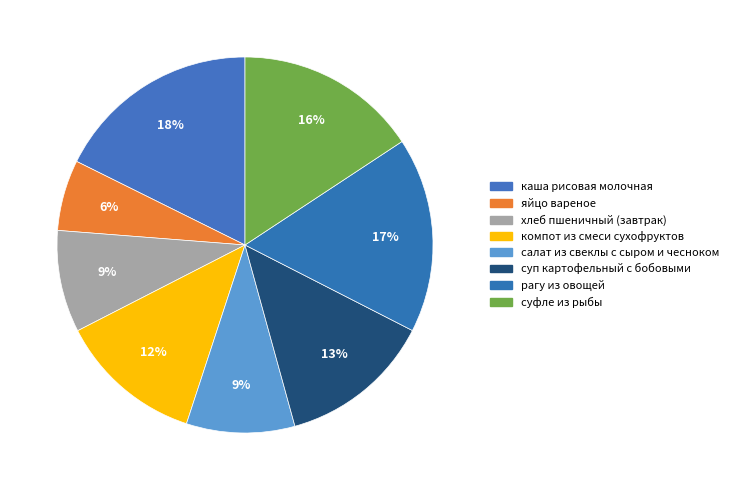

What percentage is NOT represented by яйцо вареное?

93.9%